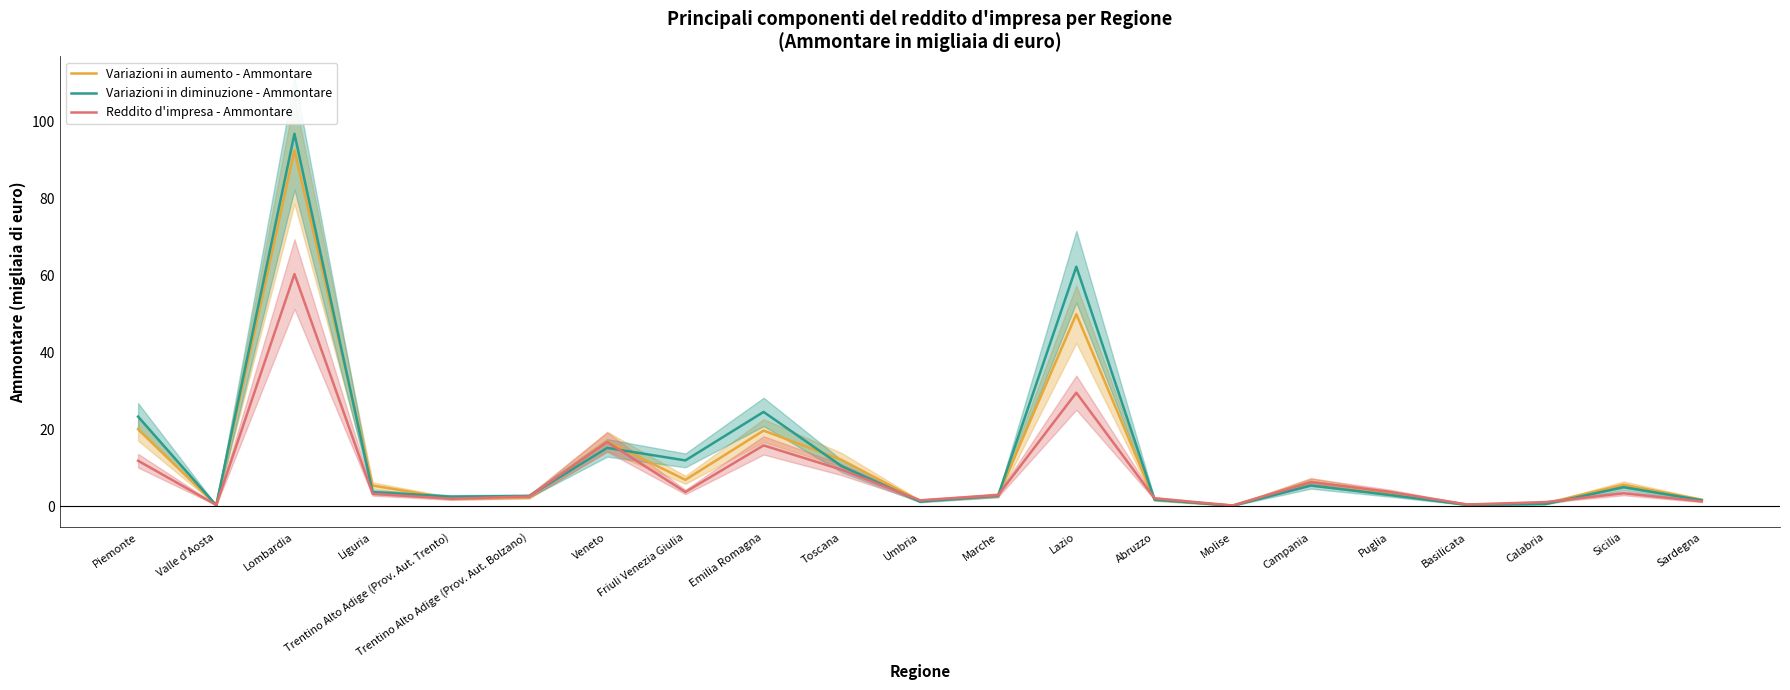

How many lines are shown in the chart?

3